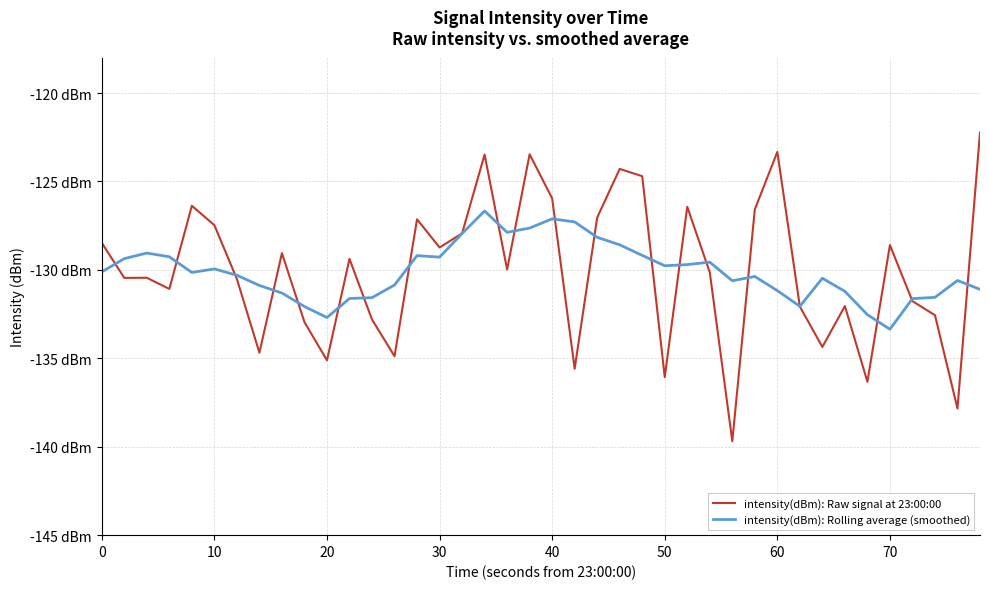

Reading left to right, list all the values displayed in this chart.

intensity(dBm): Raw signal at 23:00:00: -128.5	-130.5	-130.4	-131.1	-126.4	-127.5	-130.5	-134.7	-129.1	-133.0	-135.1	-129.4	-132.8	-134.9	-127.1	-128.7	-127.9	-123.5	-130.0	-123.5	-126.0	-135.6	-127.0	-124.3	-124.7	-136.1	-126.4	-130.1	-139.7	-126.6	-123.3	-132.1	-134.4	-132.0	-136.3	-128.6	-131.8	-132.6	-137.8	-122.2
intensity(dBm): Rolling average (smoothed): -130.1	-129.4	-129.0	-129.3	-130.1	-129.9	-130.3	-130.9	-131.3	-132.1	-132.7	-131.6	-131.6	-130.9	-129.2	-129.3	-127.9	-126.7	-127.9	-127.6	-127.1	-127.3	-128.2	-128.6	-129.2	-129.8	-129.7	-129.6	-130.6	-130.4	-131.2	-132.1	-130.5	-131.2	-132.5	-133.4	-131.6	-131.6	-130.6	-131.1